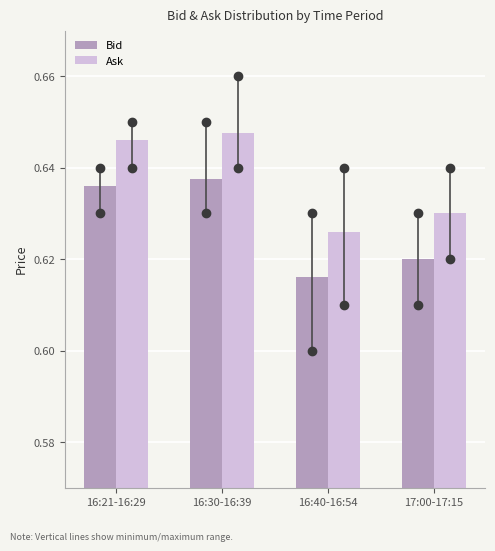

What is the sum of all Ask values?

2.5